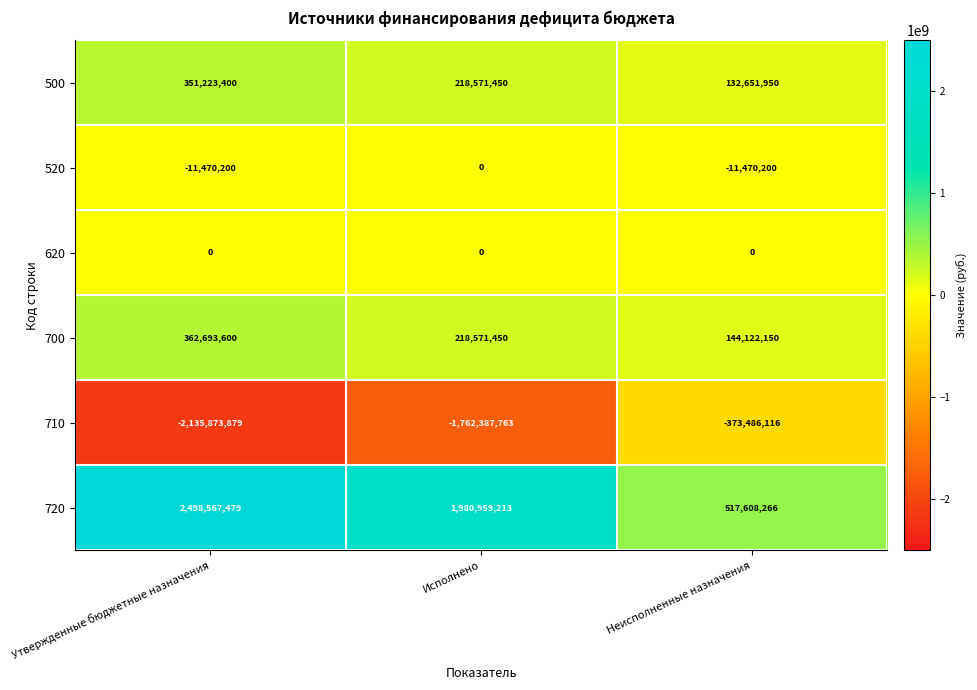

True or false: 710 has a value of -651575540 at Утвержденные бюджетные назначения.

False